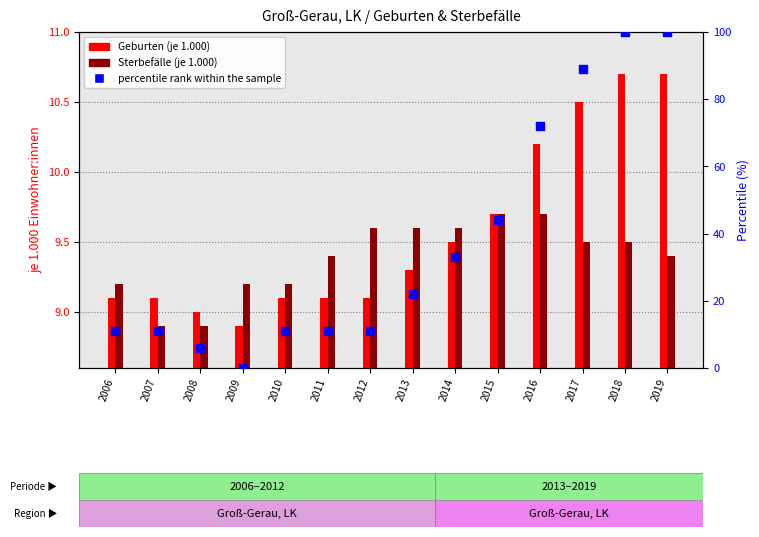

What are all the series names shown in the legend?

Geburten (je 1.000), Sterbefälle (je 1.000), percentile rank within the sample